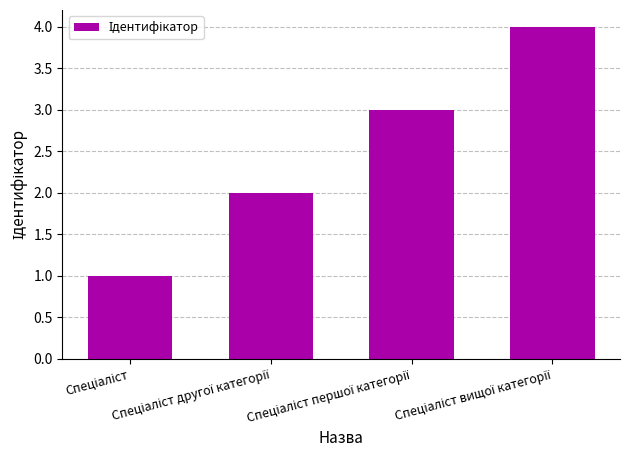

What is the difference between the maximum and minimum values?

3